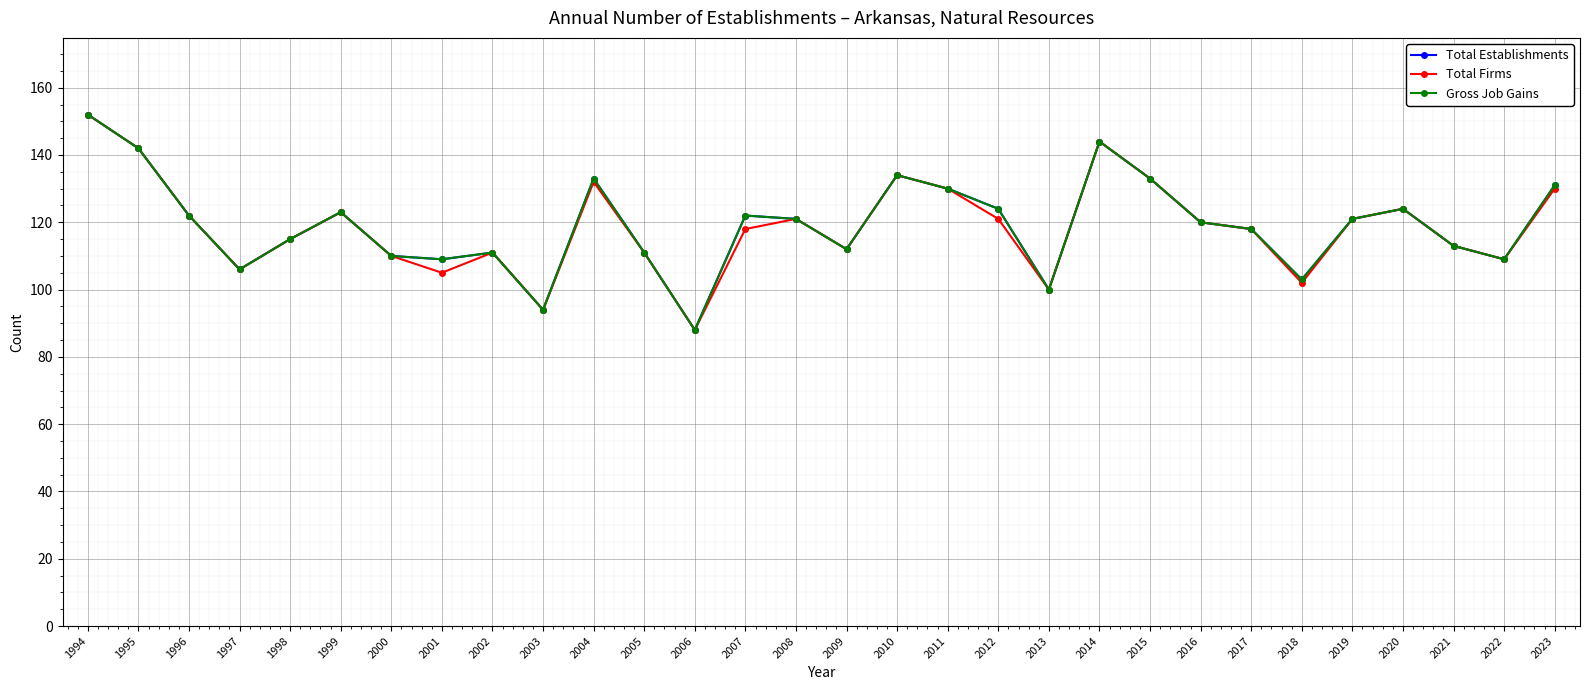

Does the chart have visible grid lines?

Yes